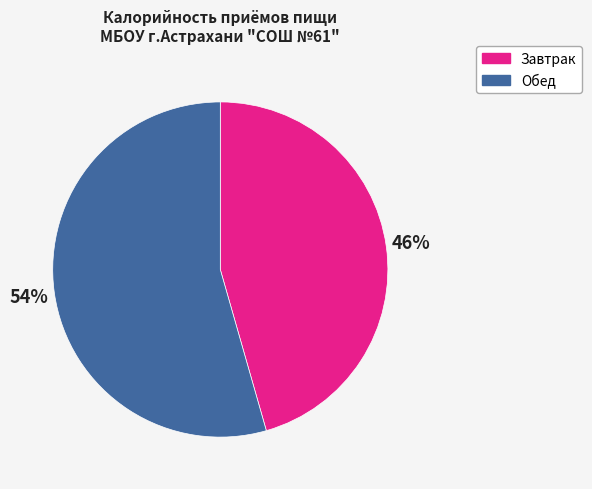

Is there any slice that represents more than half of the pie?

Yes